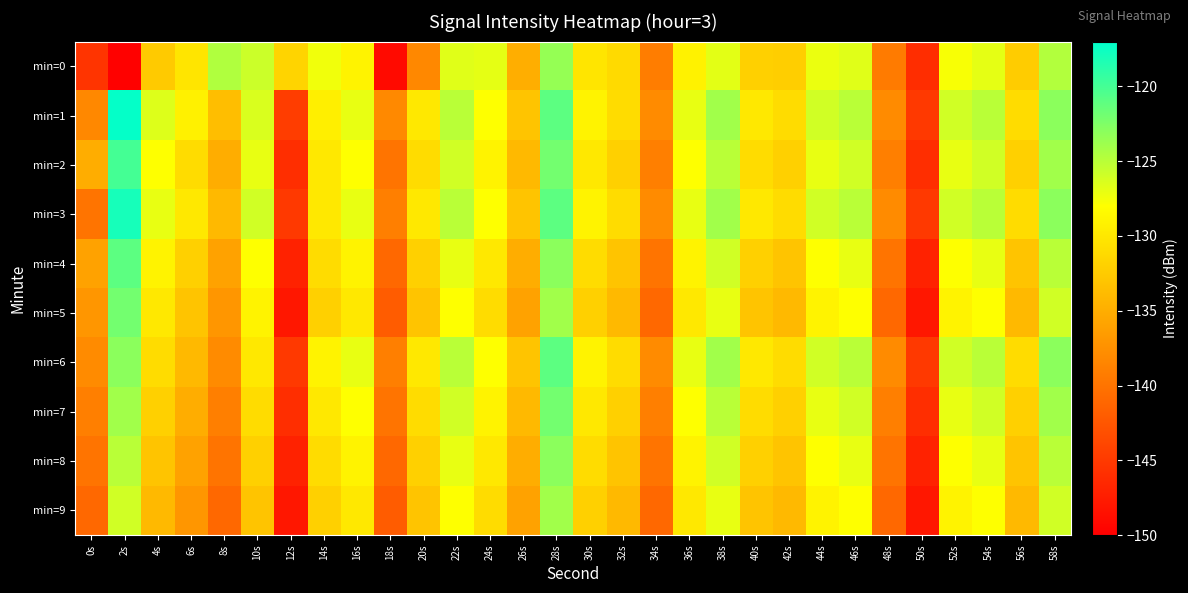

What is the greatest value displayed?

-117.2